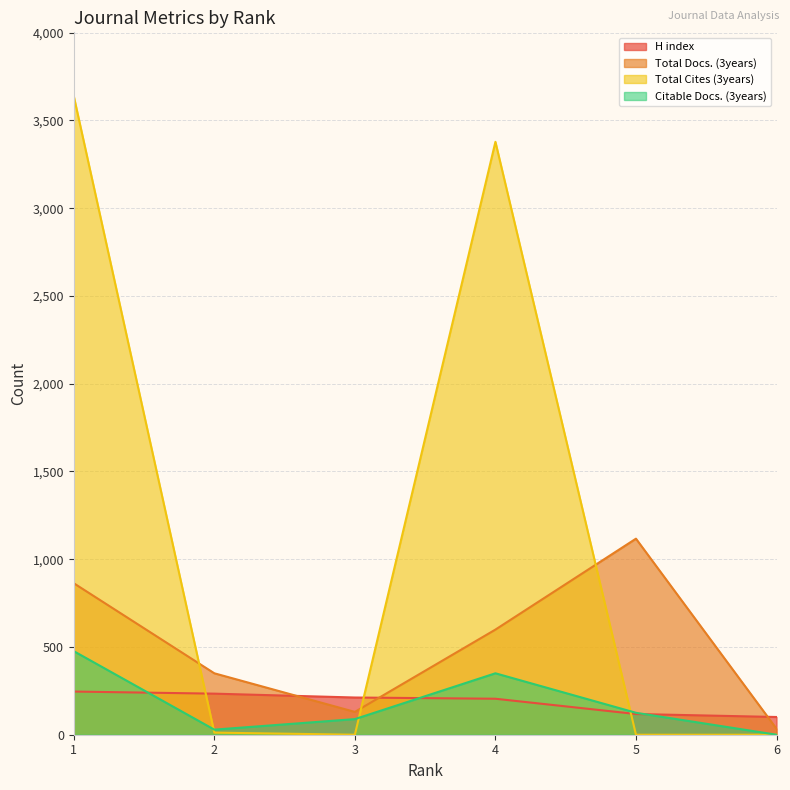

How many lines are shown in the chart?

4